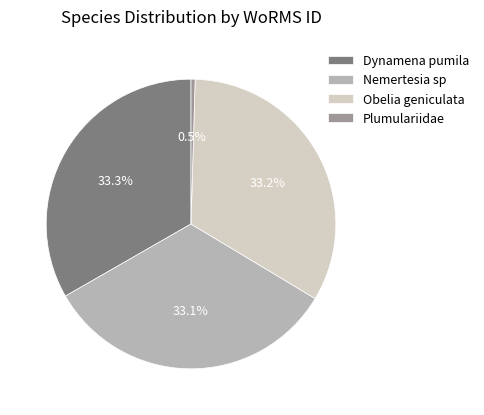

Is it true that Dynamena pumila is 23% of the pie?

False